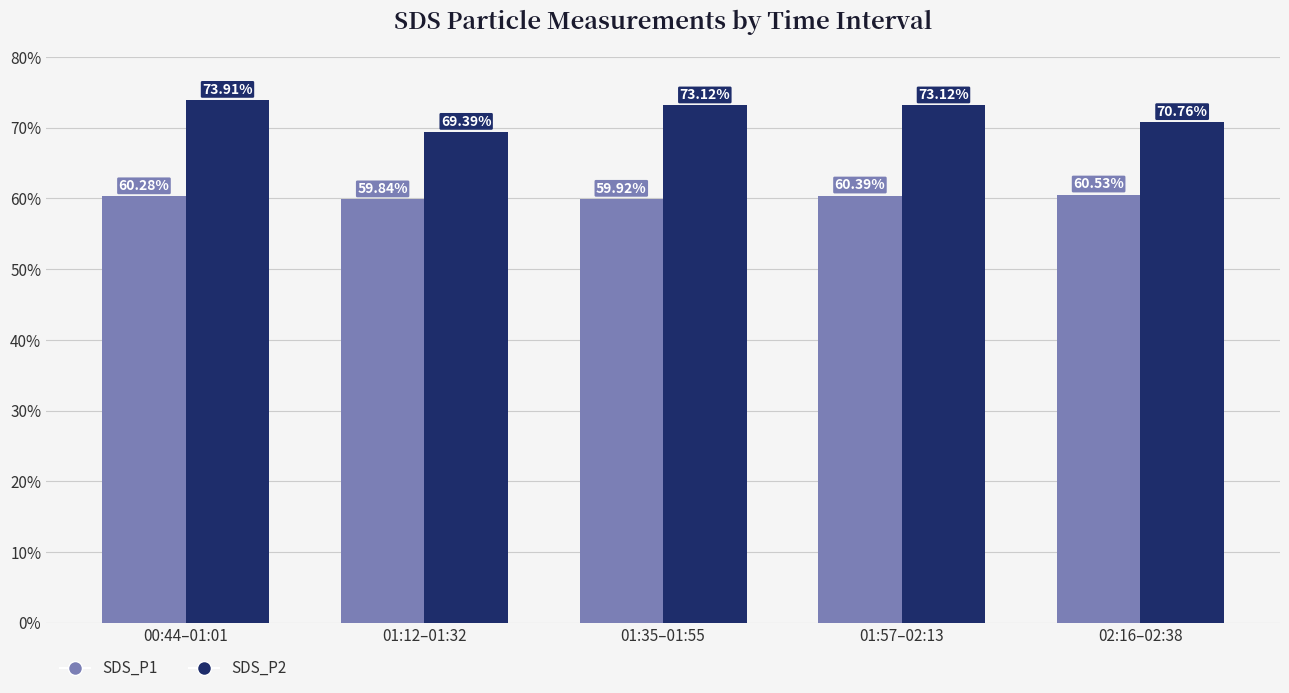

Rank the series by their average value, from highest to lowest.

SDS_P2, SDS_P1